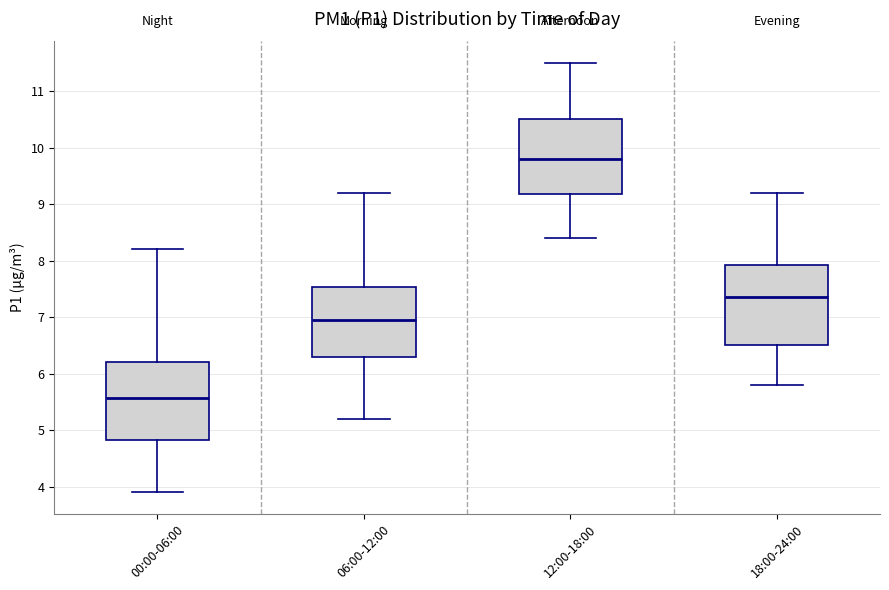

Reading left to right, transcribe this box plot: for each box, give where its median line is, the range the box spans, and where its two whiskers end, as read against the y-axis. The values are not printed on the chart, so give them approximately, as read against the axis.

00:00-06:00: median 5.6, box 4.8 to 6.2, whiskers 3.9 to 8.2
06:00-12:00: median 7.0, box 6.3 to 7.5, whiskers 5.2 to 9.2
12:00-18:00: median 9.8, box 9.2 to 10.5, whiskers 8.4 to 11.5
18:00-24:00: median 7.4, box 6.5 to 7.9, whiskers 5.8 to 9.2